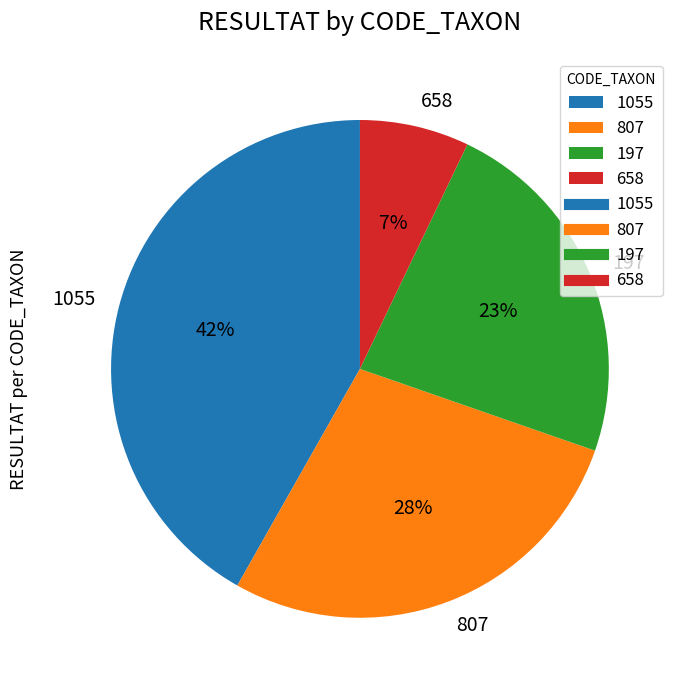

Does any single category account for the majority?

No